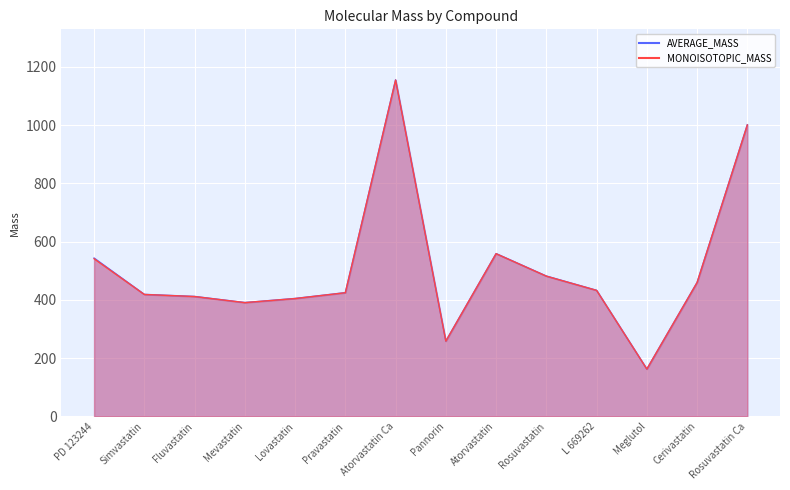

List the series in order of their overall mean, lowest first.

MONOISOTOPIC_MASS, AVERAGE_MASS